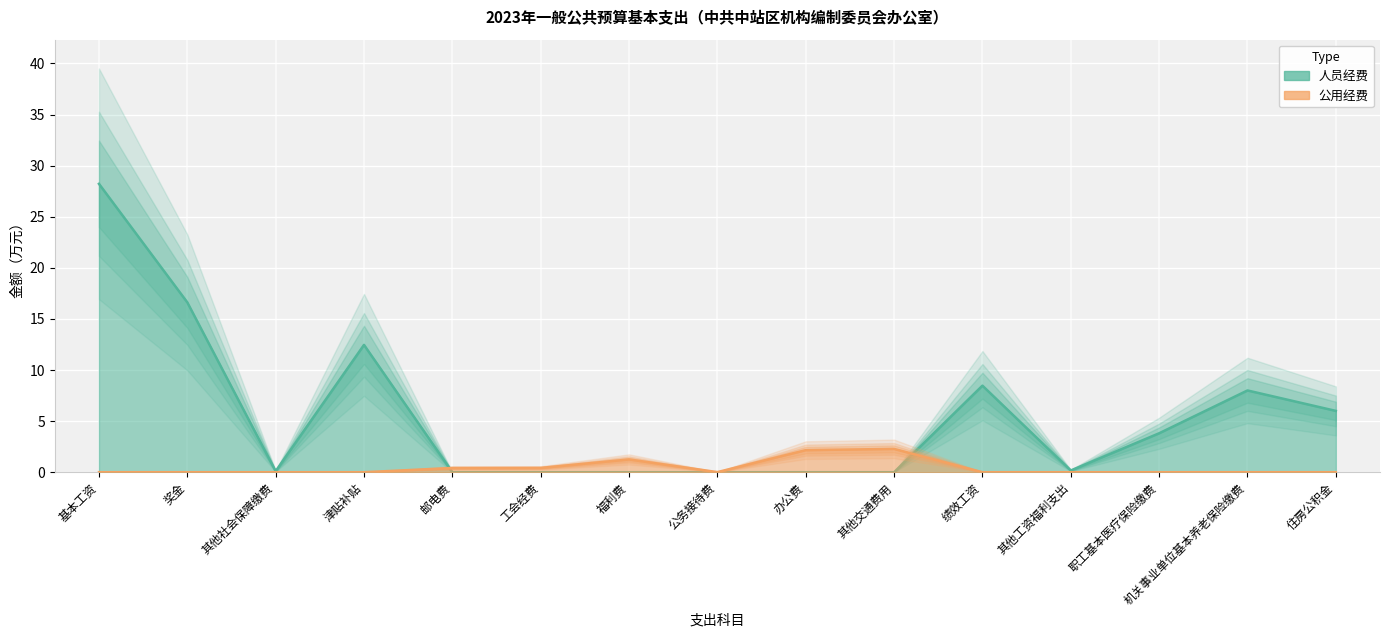

What is the difference between the second highest and minimum values in the 人员经费 series?

16.6